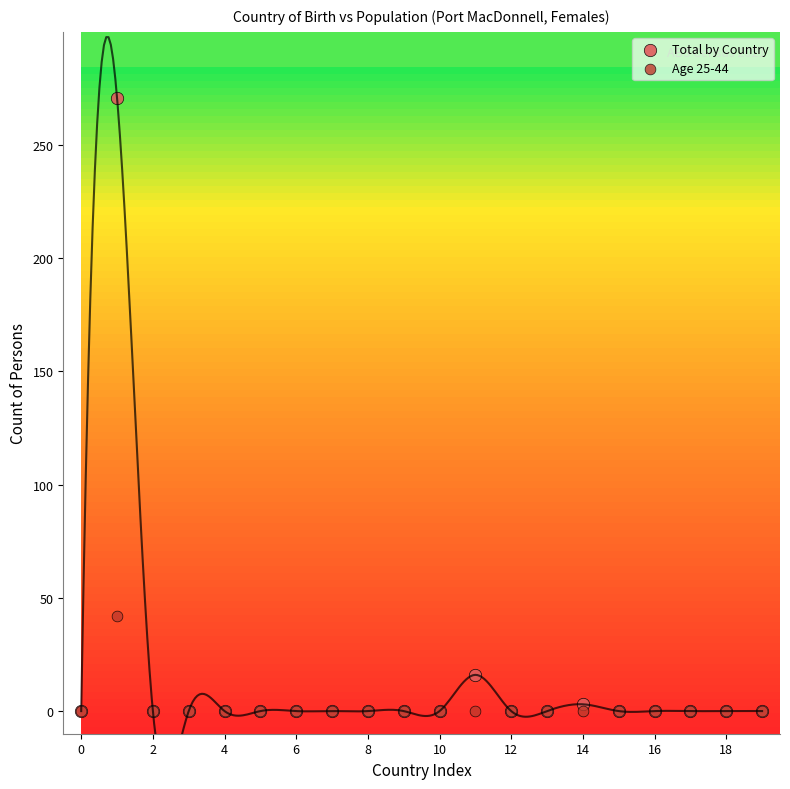

Across all series, what Y value is closest to 135?

42